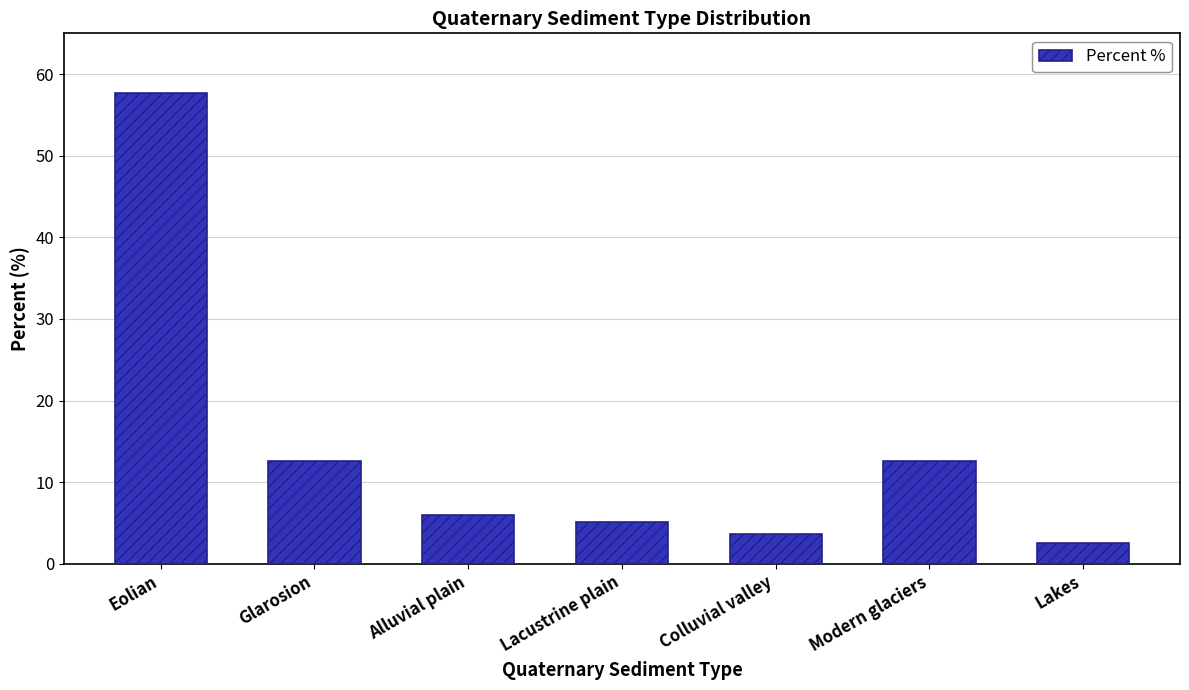

What is the sum of the values at Lakes and Lacustrine plain?

7.6